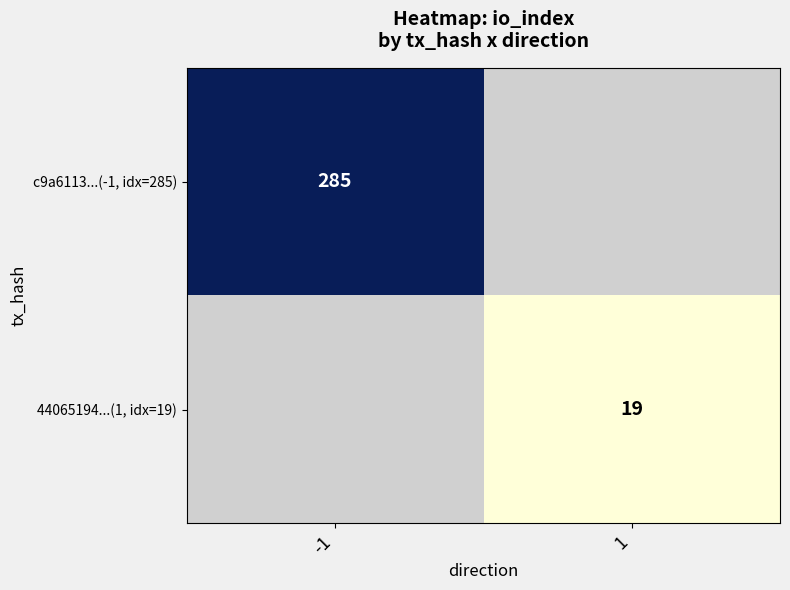

The c9a6113...(-1, idx=285) series shows 285 at -1. True or false?

True